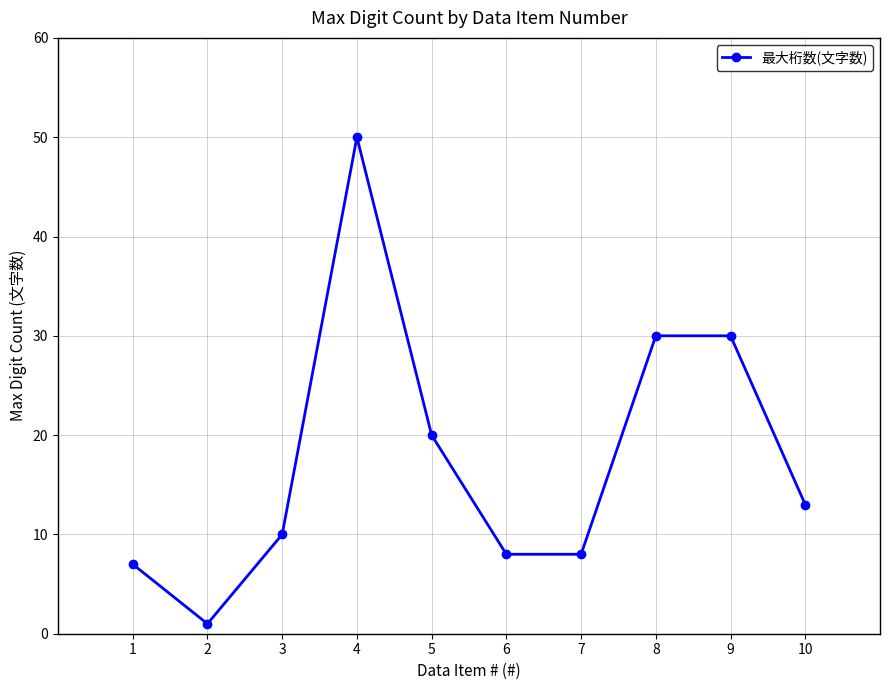

How many lines are shown in the chart?

1